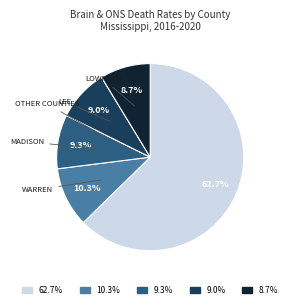

Is there a majority slice in this chart?

Yes